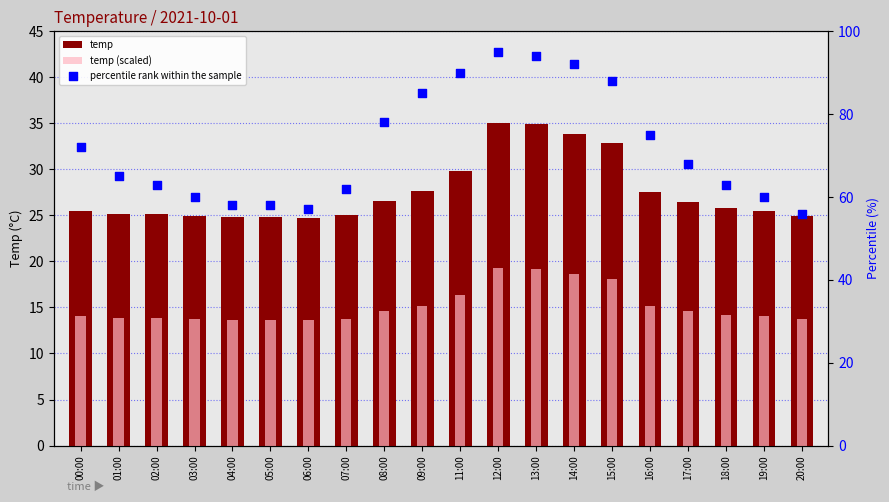

What is the total value across all series at 06:00?

95.3